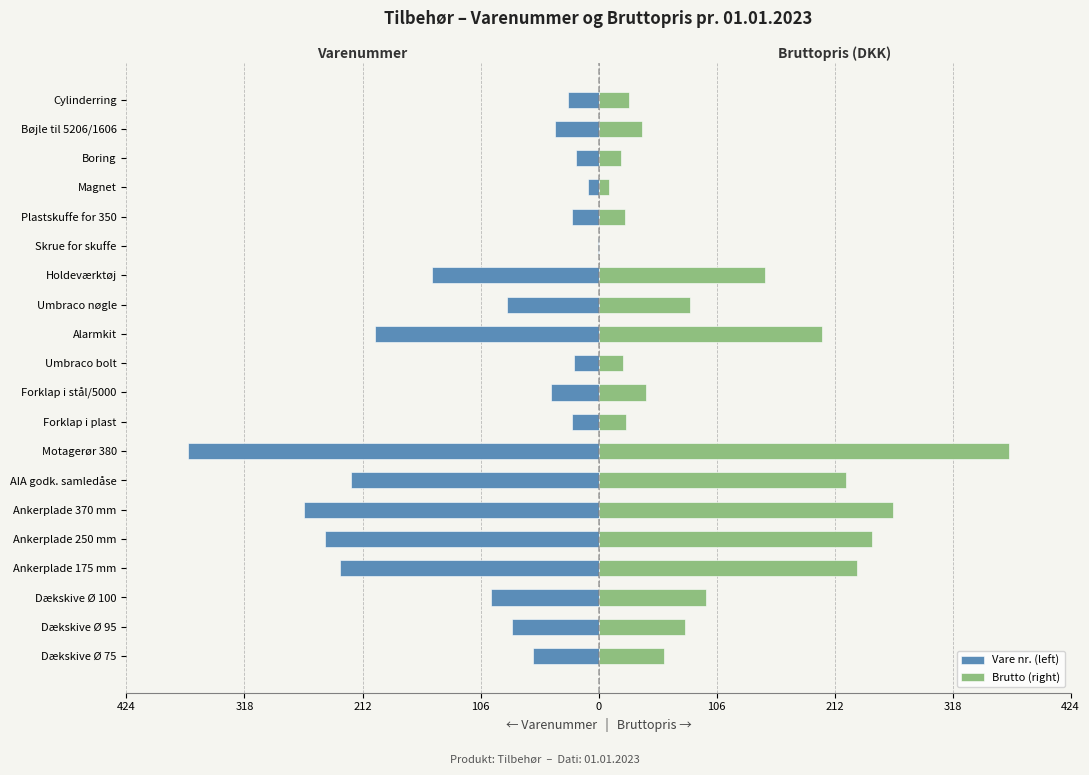

What is the sum of all Vare nr. (left) values?

-2211.9